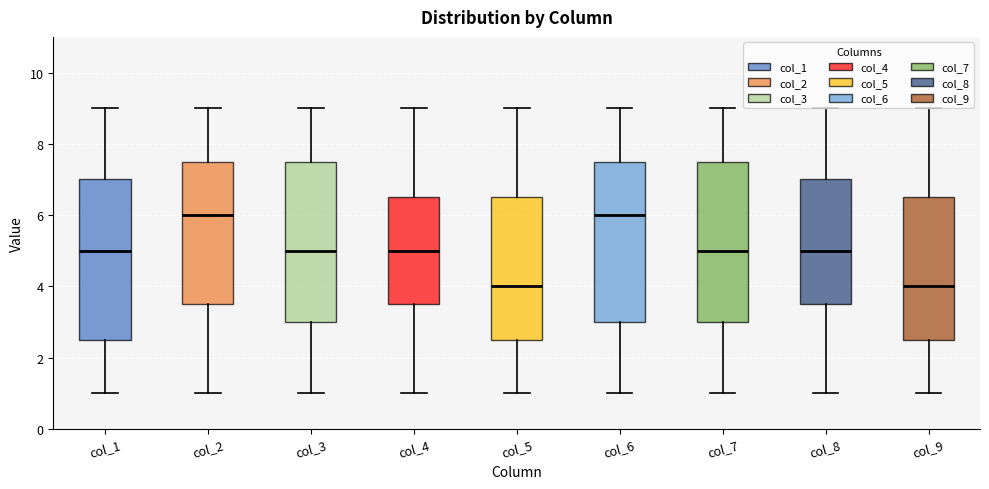

Reading left to right, transcribe this box plot: for each box, give where its median line is, the range the box spans, and where its two whiskers end, as read against the y-axis. The values are not printed on the chart, so give them approximately, as read against the axis.

col_1: median 5.0, box 2.6 to 7.0, whiskers 1.0 to 9.0
col_2: median 6.0, box 3.6 to 7.6, whiskers 1.0 to 9.0
col_3: median 5.0, box 3.0 to 7.6, whiskers 1.0 to 9.0
col_4: median 5.0, box 3.6 to 6.6, whiskers 1.0 to 9.0
col_5: median 4.0, box 2.6 to 6.6, whiskers 1.0 to 9.0
col_6: median 6.0, box 3.0 to 7.6, whiskers 1.0 to 9.0
col_7: median 5.0, box 3.0 to 7.6, whiskers 1.0 to 9.0
col_8: median 5.0, box 3.6 to 7.0, whiskers 1.0 to 9.0
col_9: median 4.0, box 2.6 to 6.6, whiskers 1.0 to 9.0